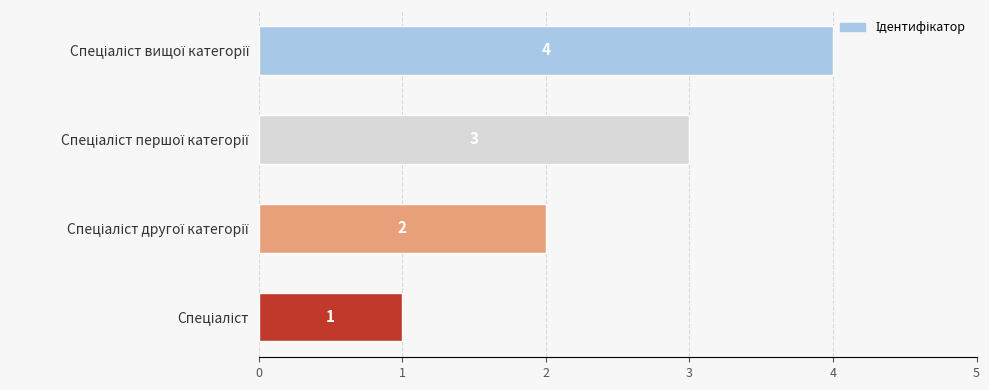

How many categories are shown in the chart?

4